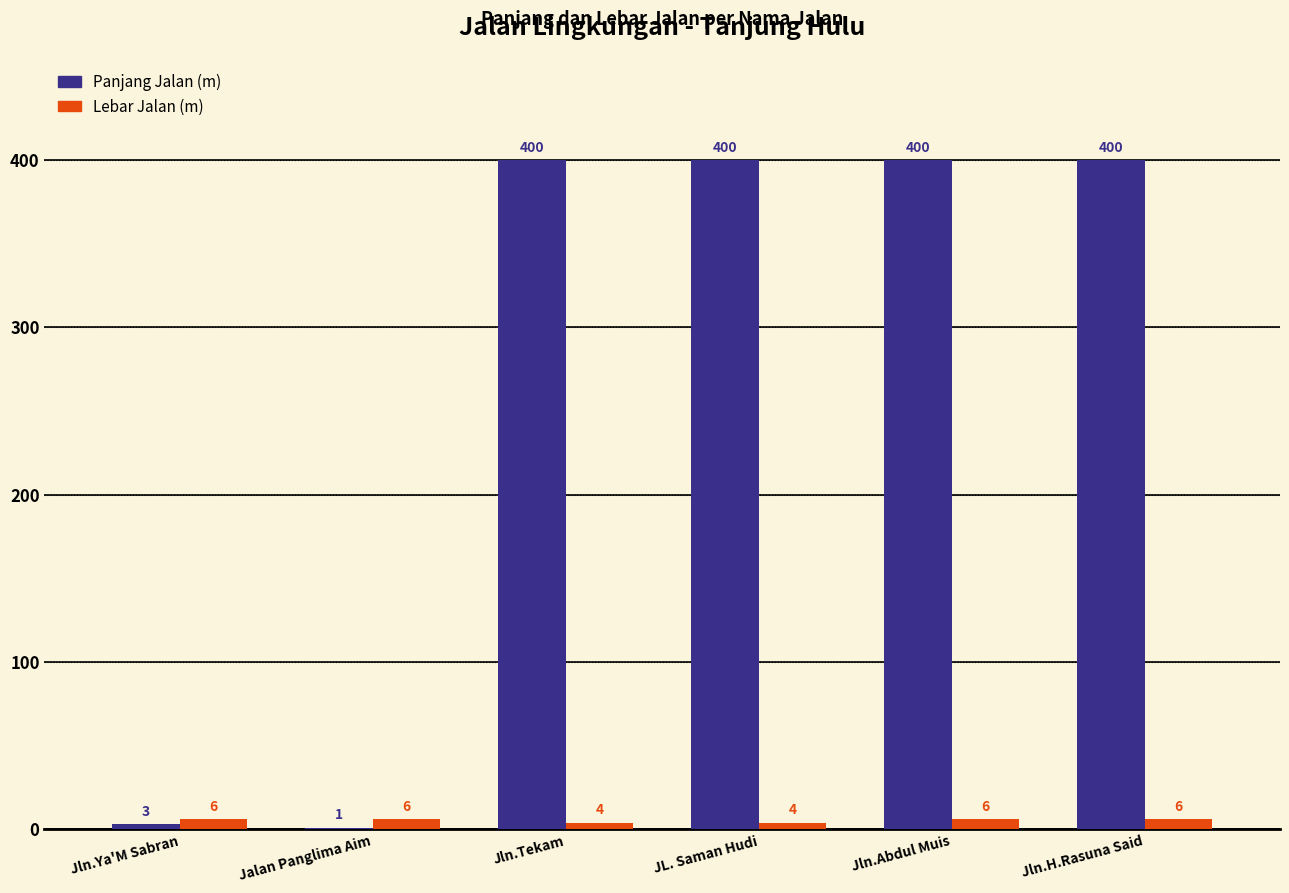

Between Jln.Tekam and Jln.Abdul Muis, which series saw the biggest shift?

Lebar Jalan (m)